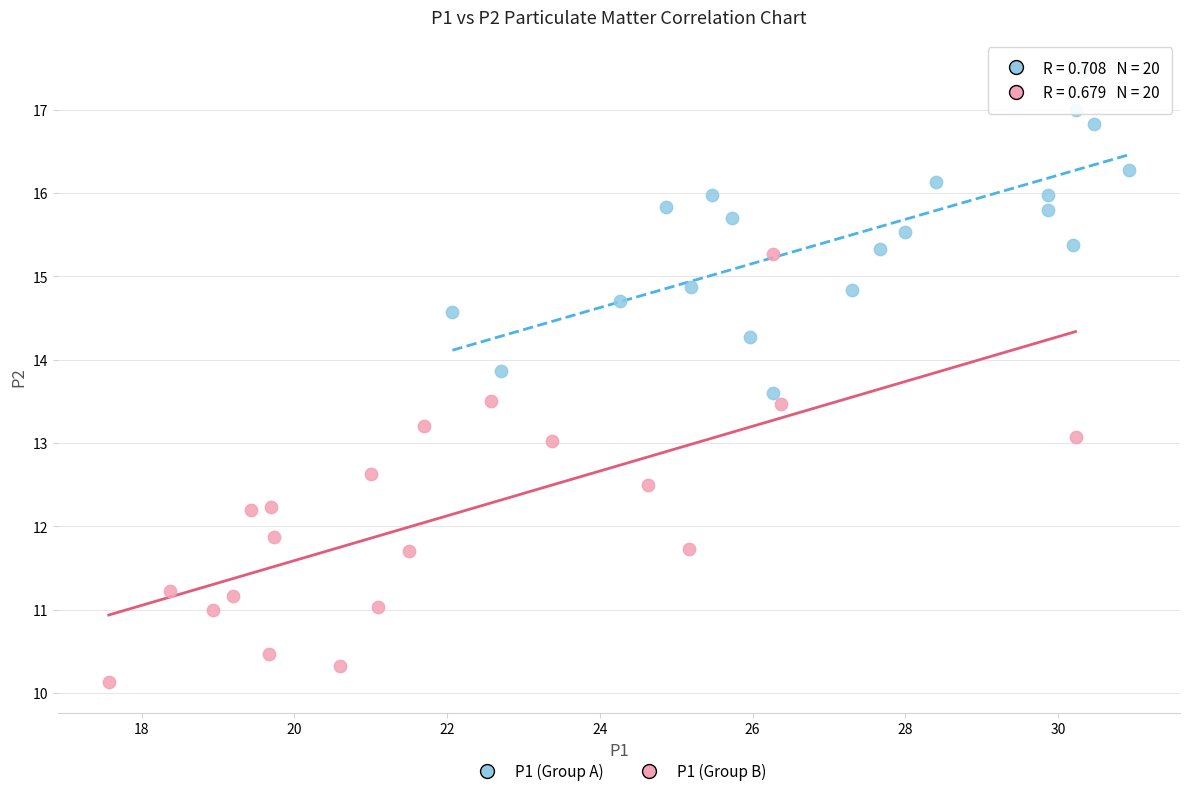

Which series contains the lowest Y value?

P1 (Group B)